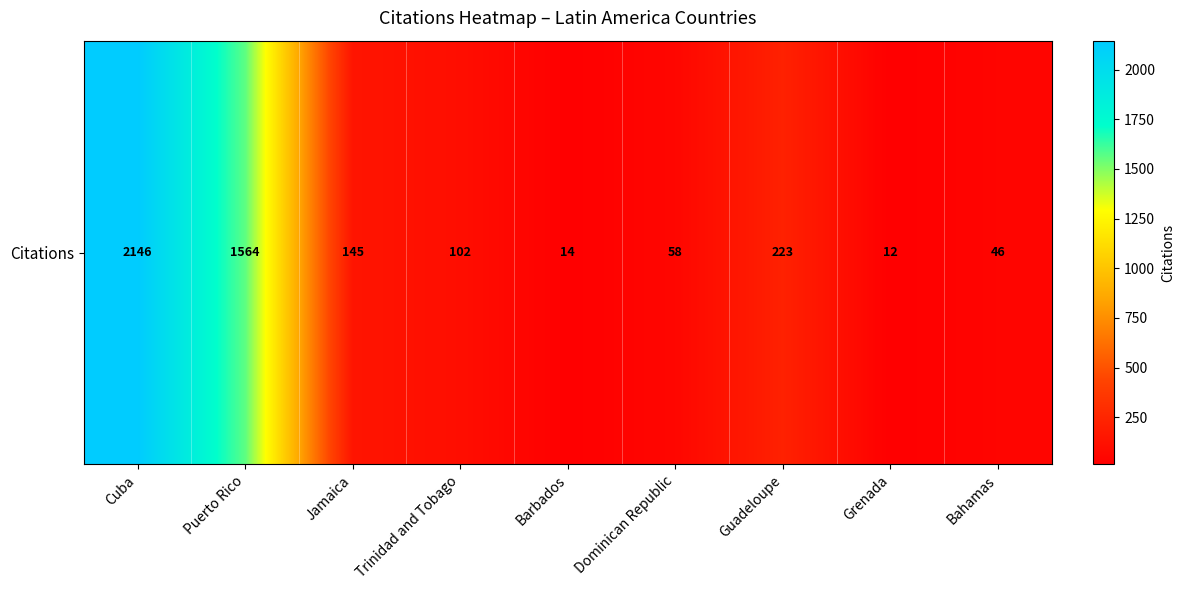

List the labels in order of value, smallest first.

Grenada, Barbados, Bahamas, Dominican Republic, Trinidad and Tobago, Jamaica, Guadeloupe, Puerto Rico, Cuba